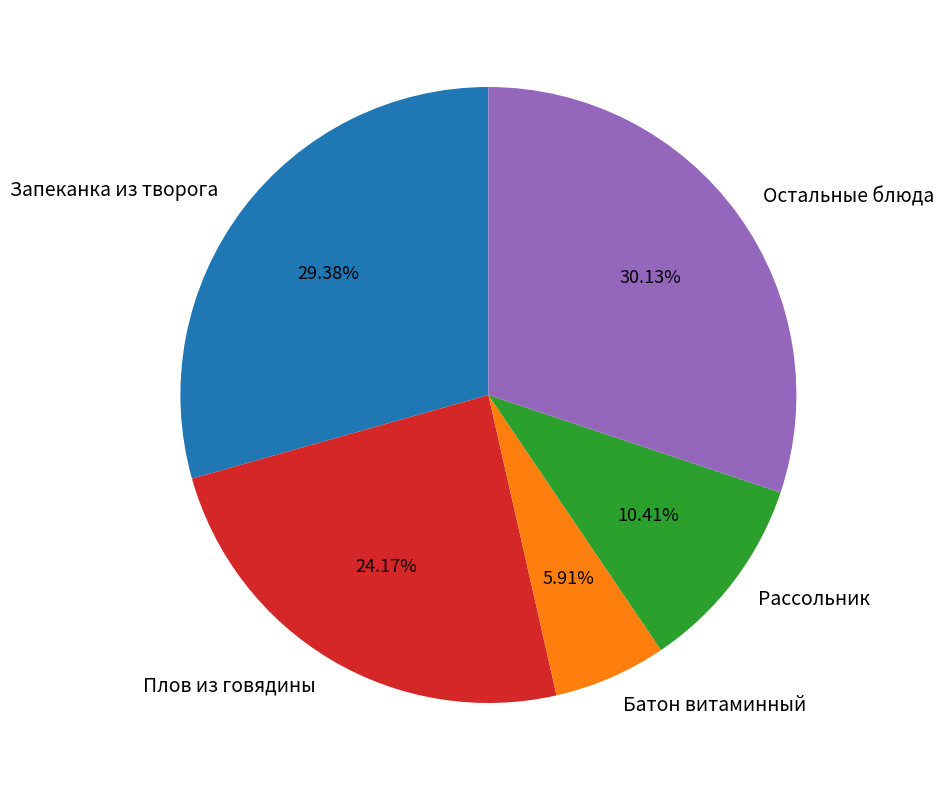

Does any single category account for the majority?

No